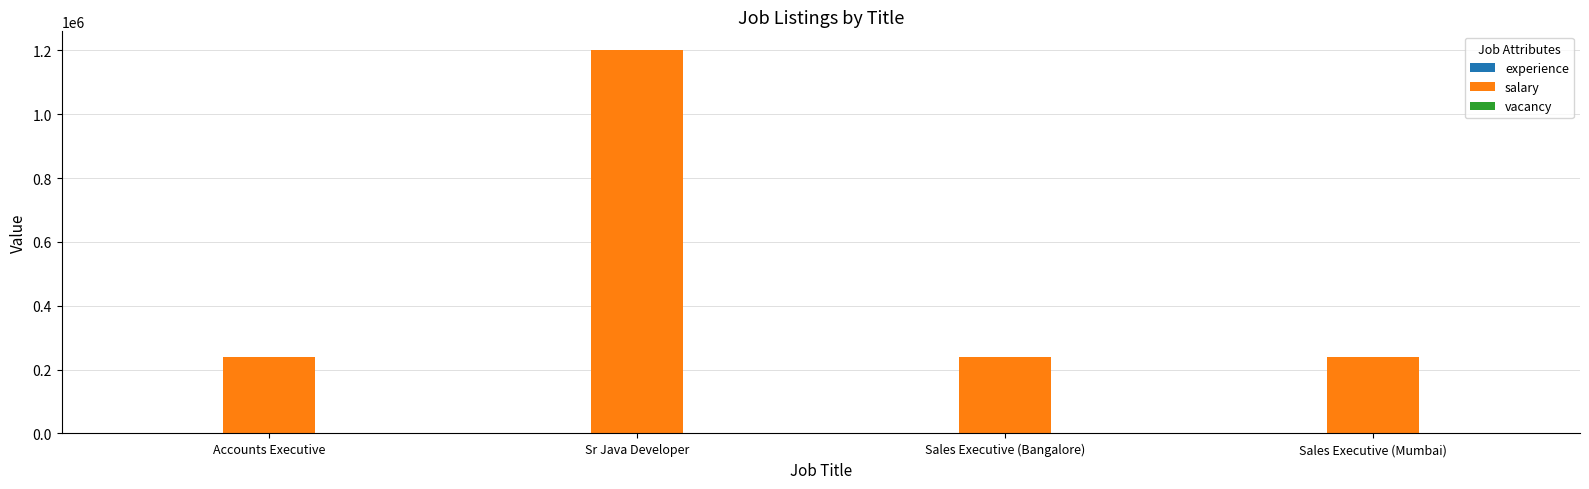

At which category is the sum across all series the highest?

Sr Java Developer